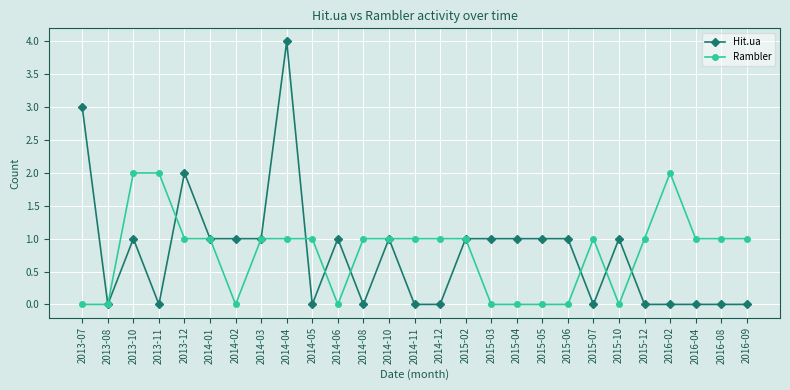

At which category does the chart reach its peak across all series?

2014-04